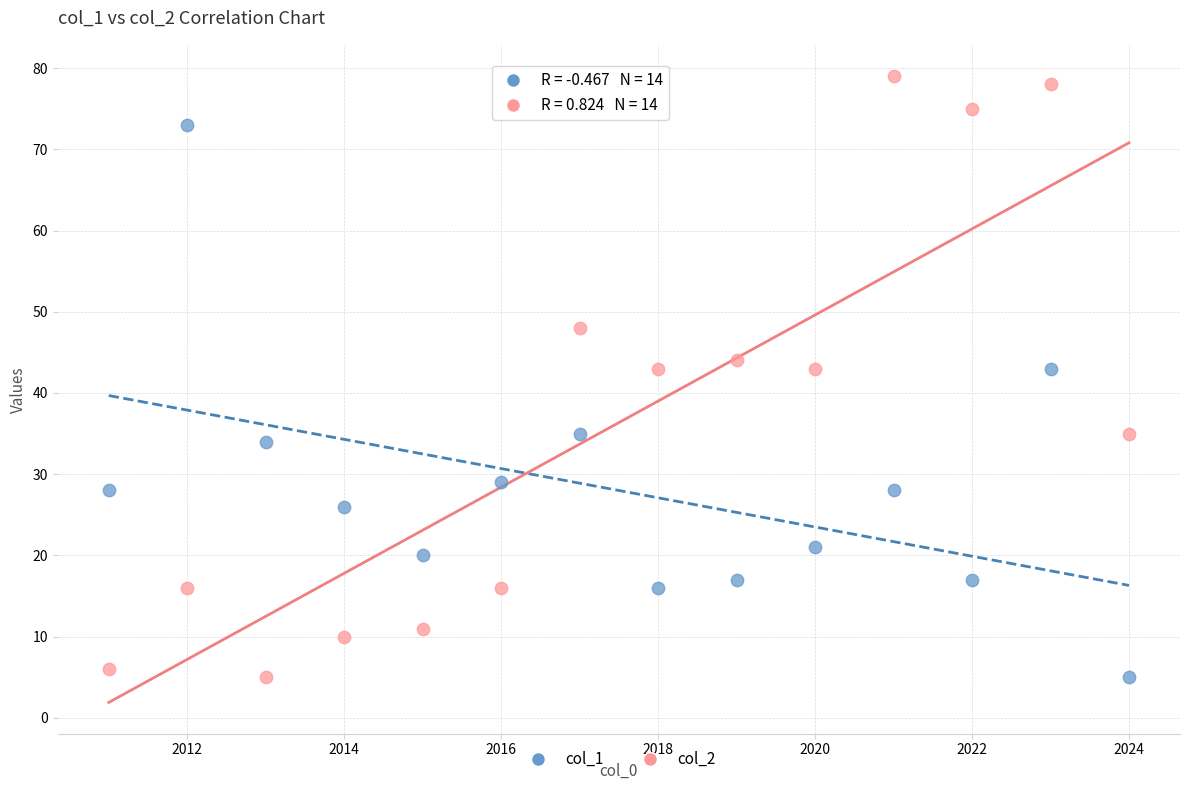

What is the X range (max minus min) for the scatter plot?

13